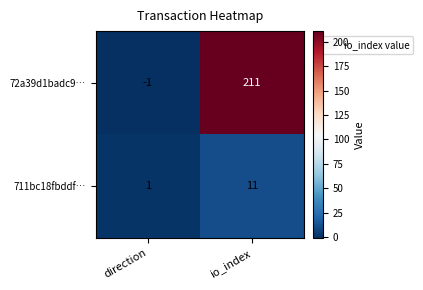

Which series changed the most between direction and io_index?

72a39d1badc9…